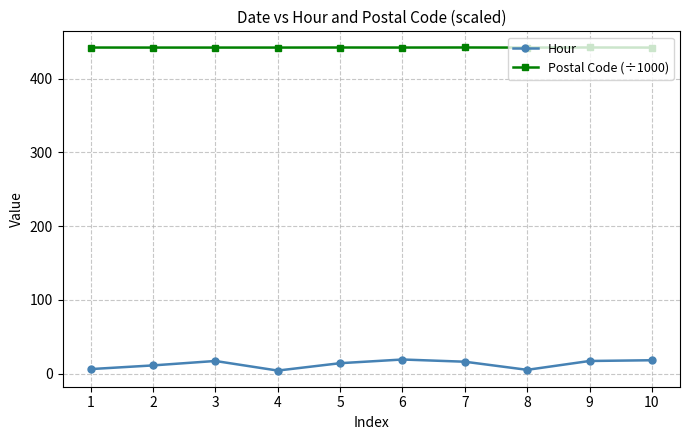

What value does the Hour series have at 3?

17.0